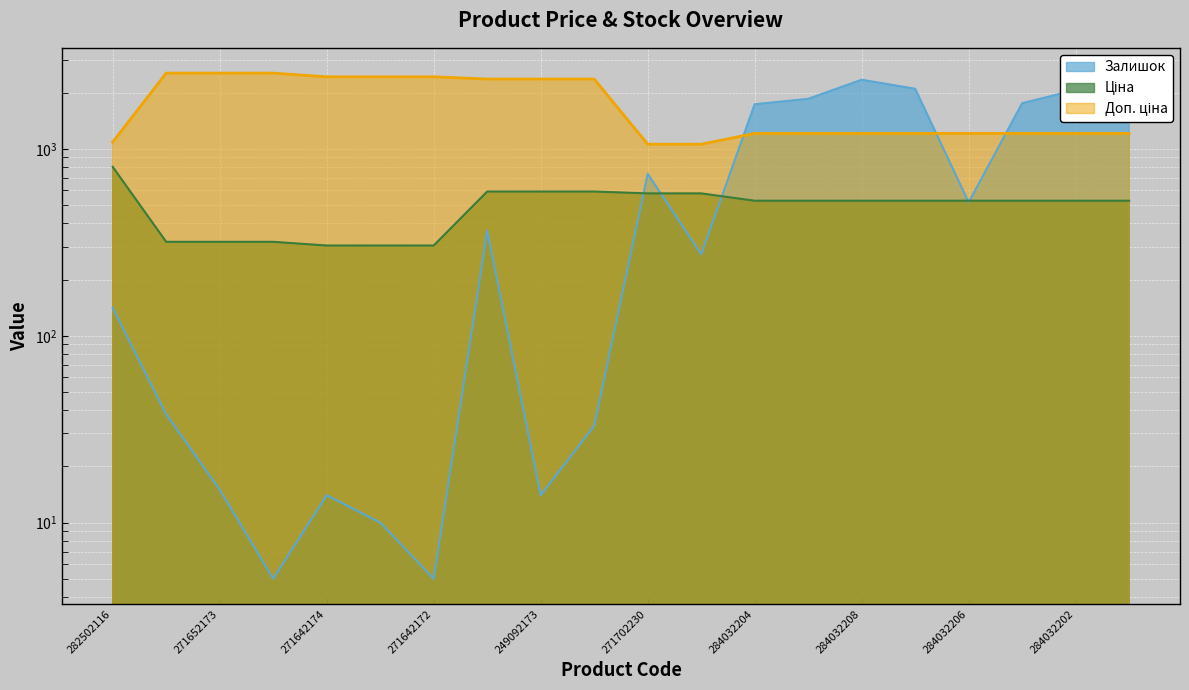

What is the difference between the second highest and second lowest values in the Доп. ціна series?

1486.4